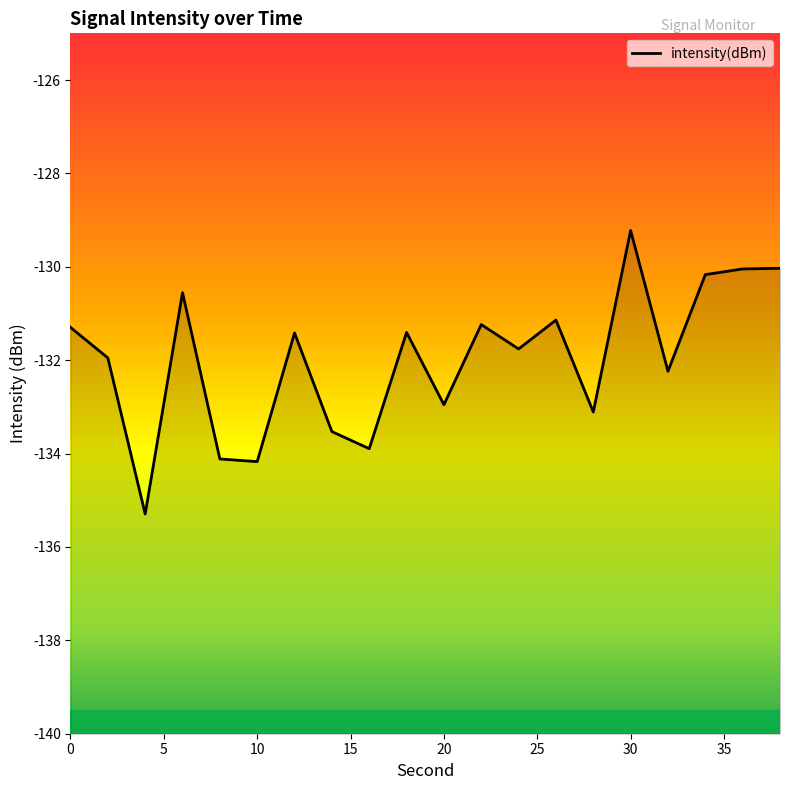

How many interior local peaks (higher than both neighbors) does the data have?

6